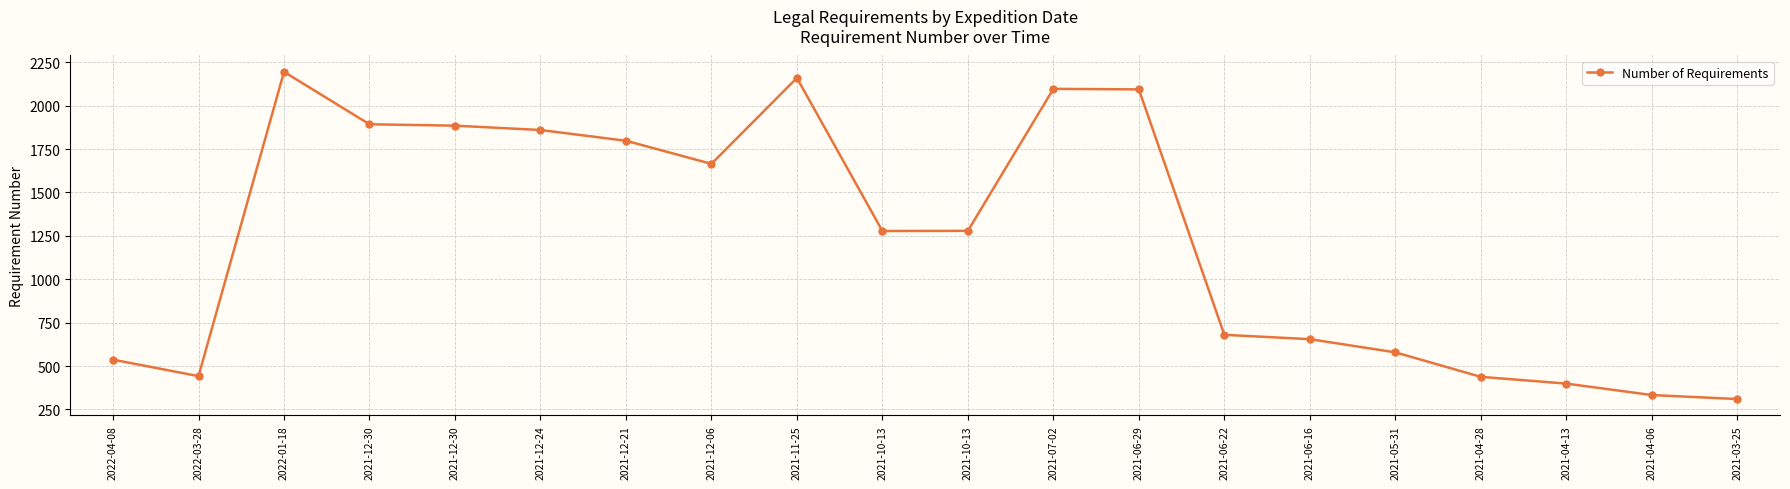

How many values are below 1279?

10